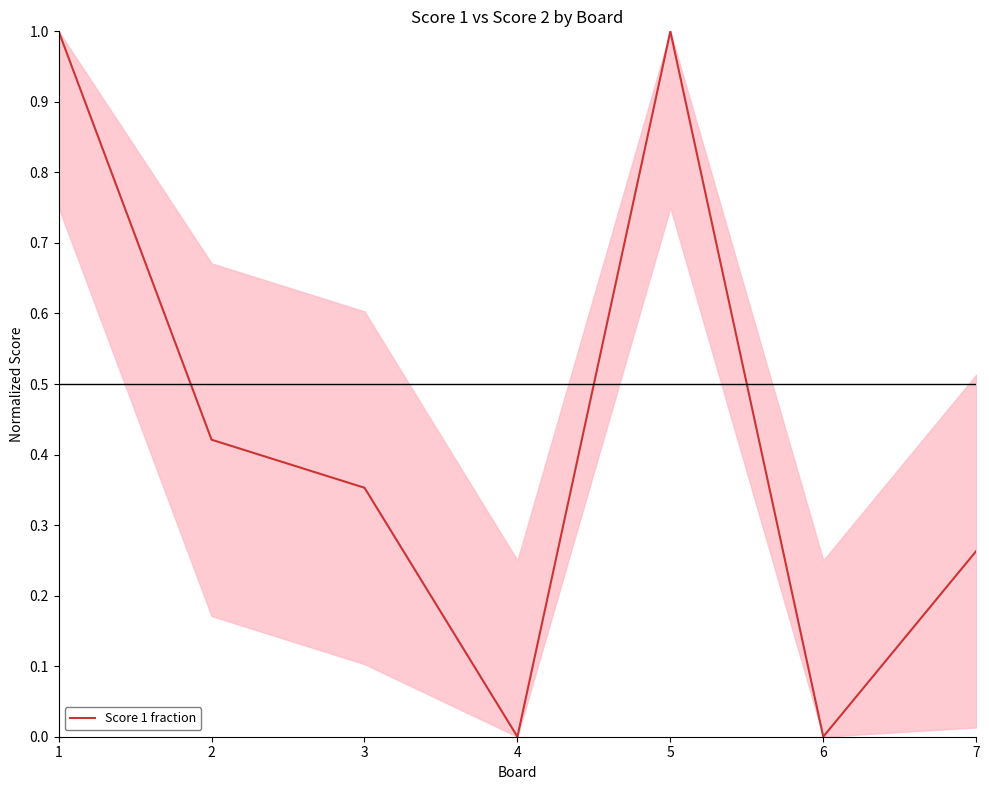

Is it true that the value at 5 is 0.3?

False